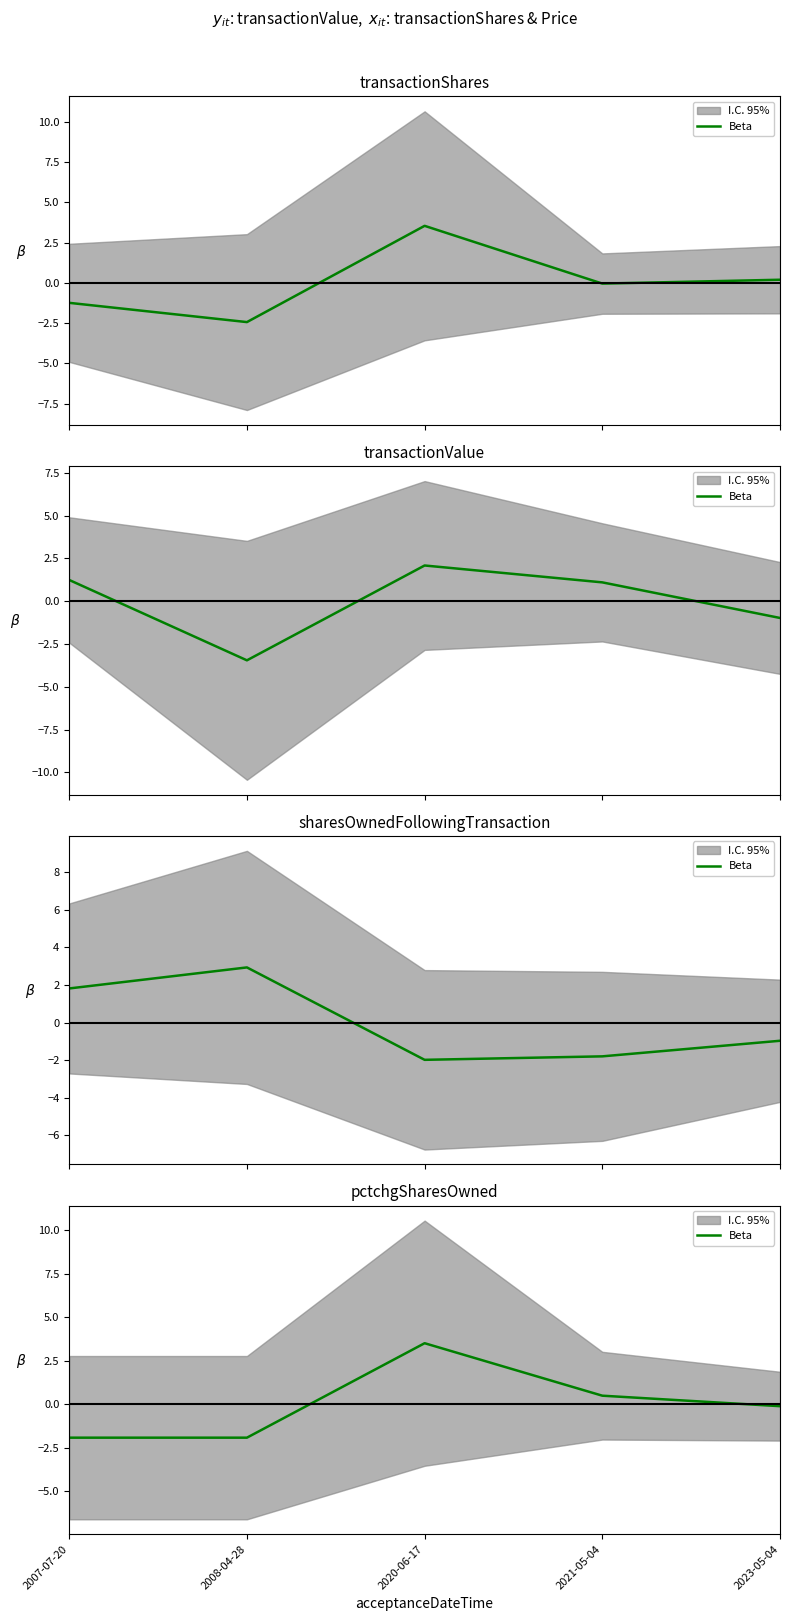

Rank the categories by value from lowest to highest.

2007-07-20, 2008-04-28, 2023-05-04, 2021-05-04, 2020-06-17